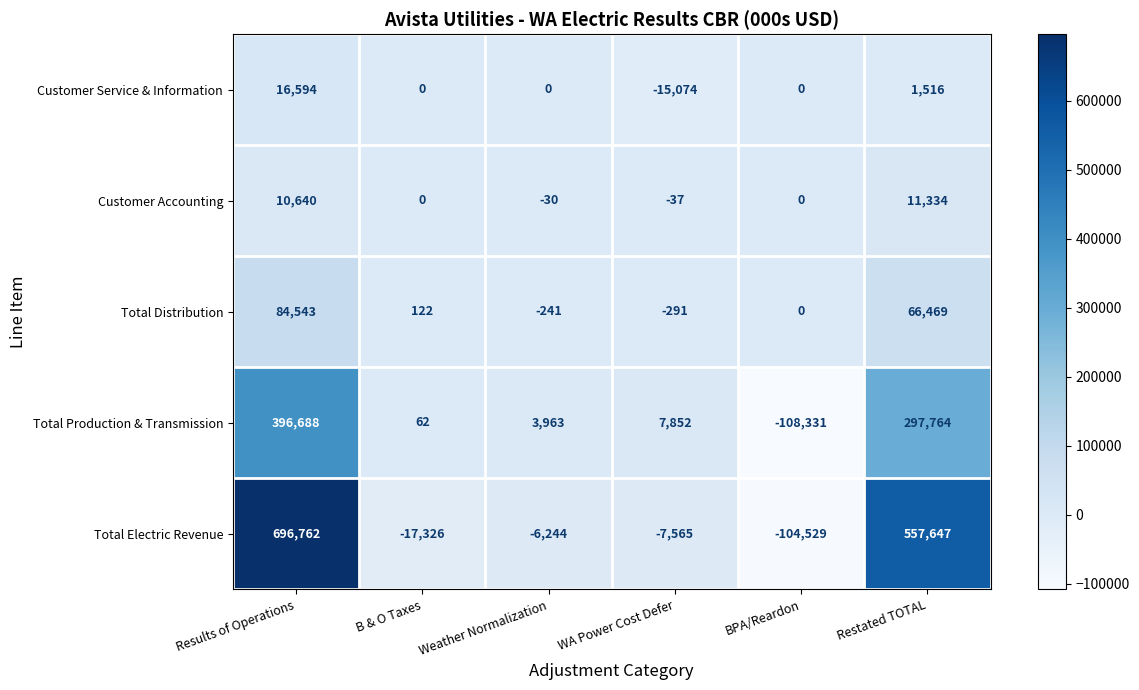

How many series are shown in this chart?

5